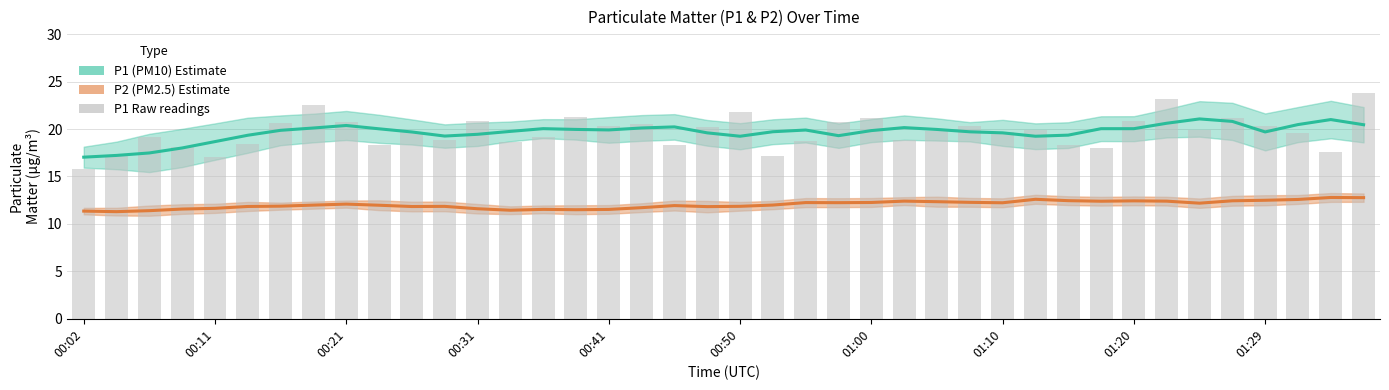

What is the spread (max minus min) of values at 01:29?

7.8